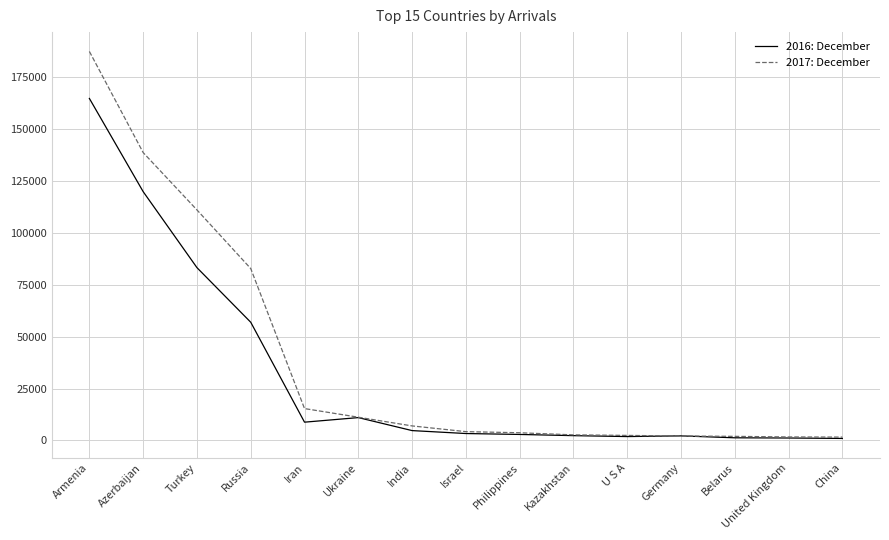

Where does the 2017: December series first go above 4261?

Armenia